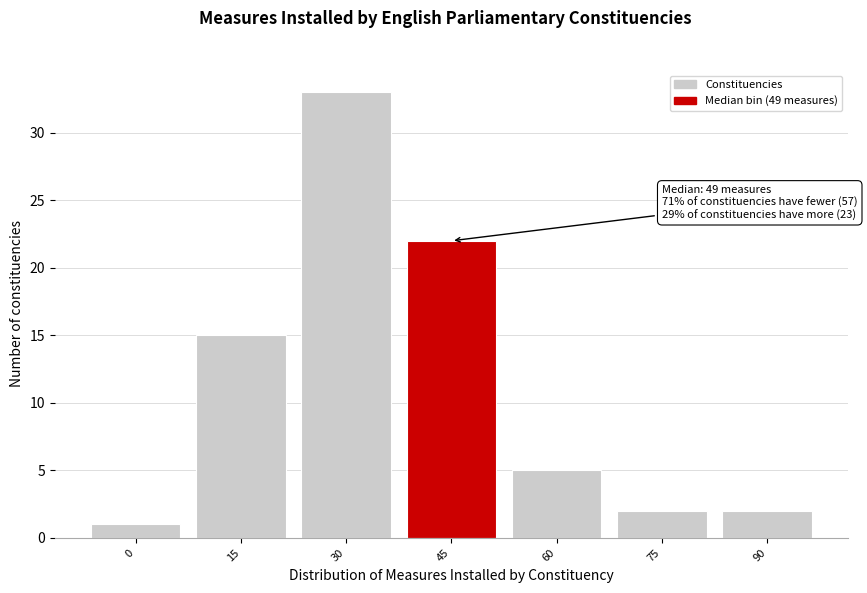

Reading right to left, list all the values displayed in this chart.

90=2	75=2	60=5	45=22	30=33	15=15	0=1